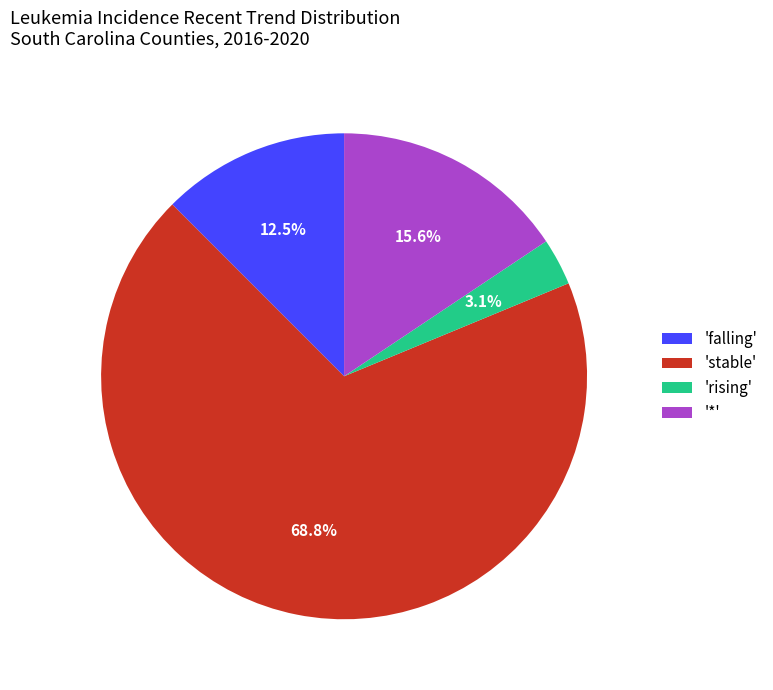

Which category has the biggest portion of the pie?

'stable'